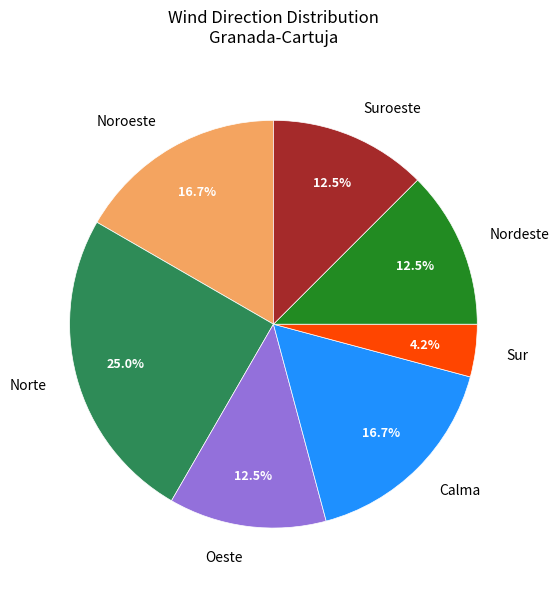

What is the largest slice in the pie chart?

Norte